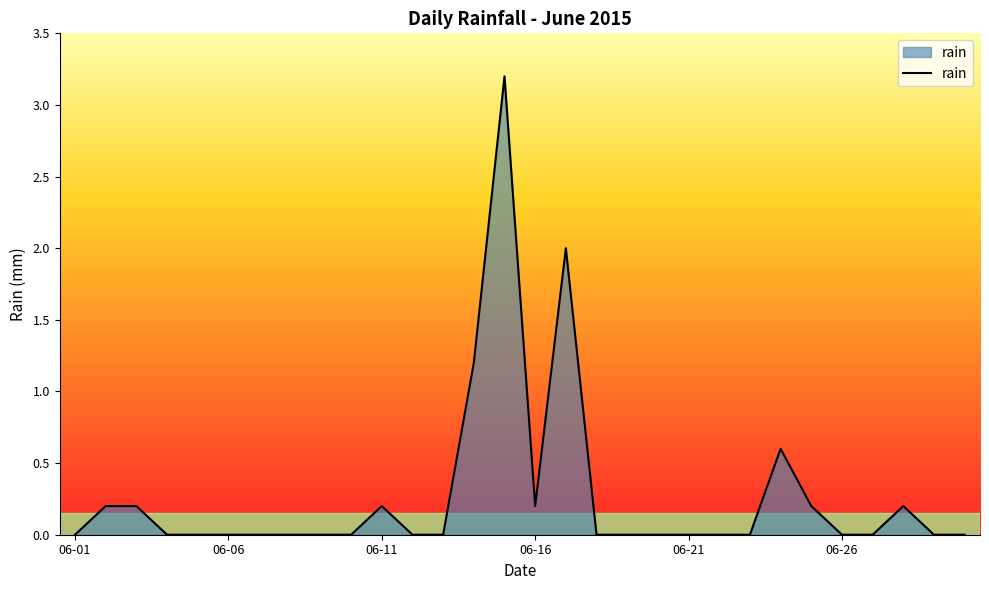

What is the maximum value shown in the chart?

3.2